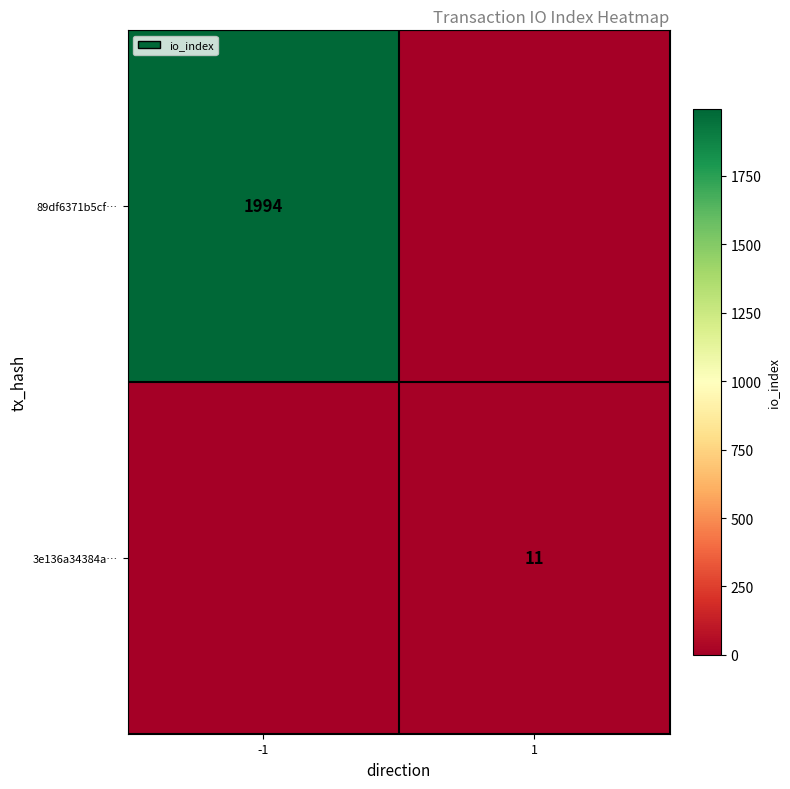

The value of 3e136a34384a… at 1 is 15. True or false?

False